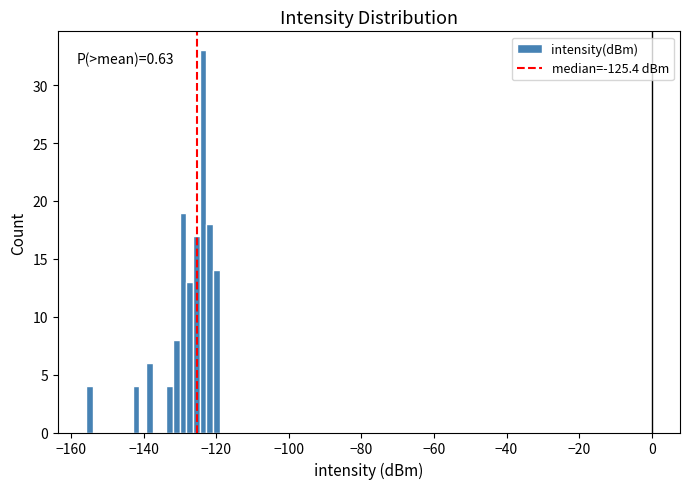

Read against the x-axis, roughly where is the centre of the tallest bar?

-124